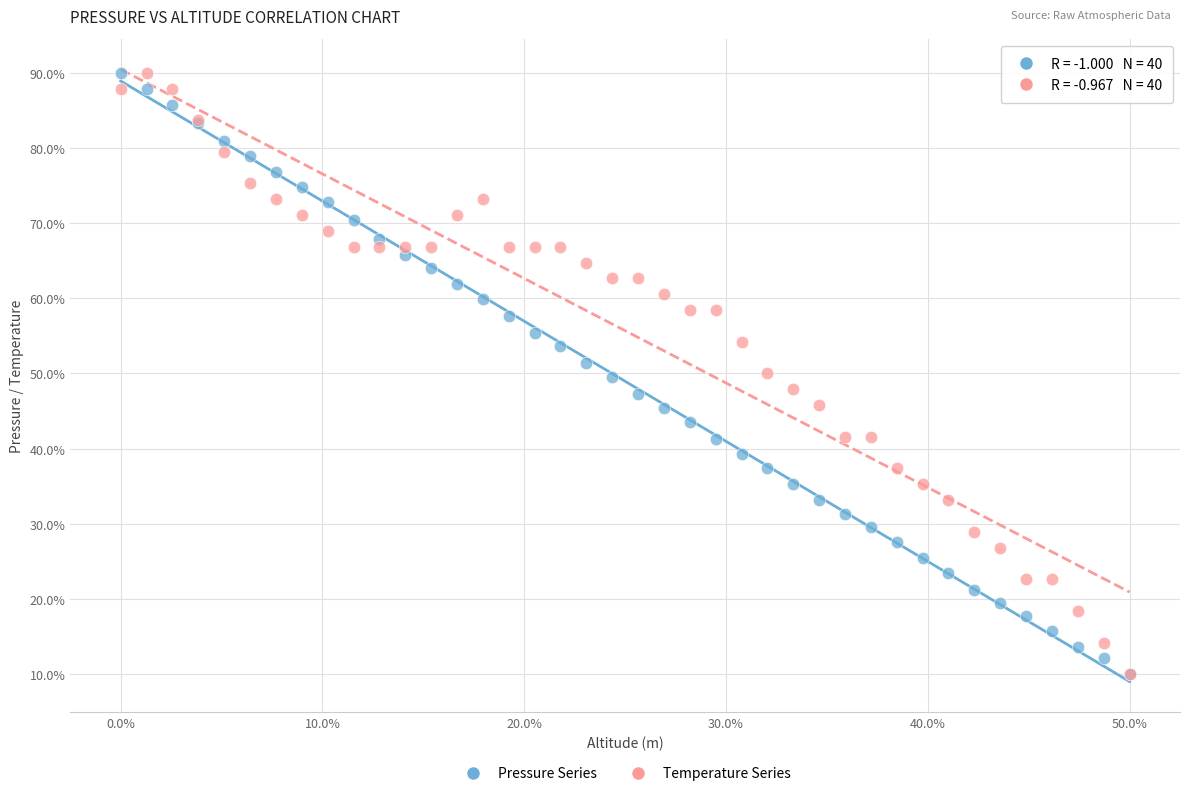

What are all the series names shown in the legend?

Pressure Series, Temperature Series